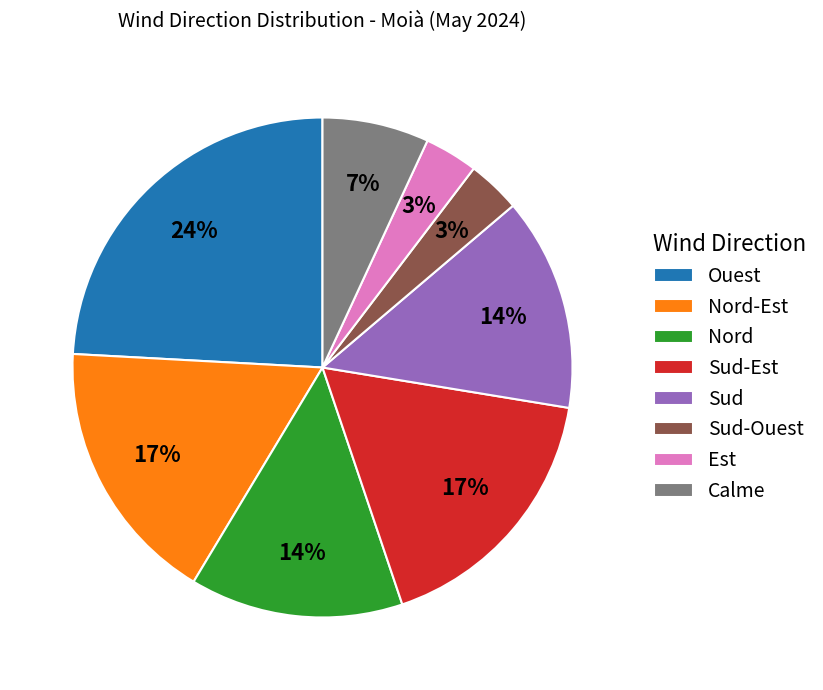

Between Calme and Sud-Ouest, which is larger?

Calme